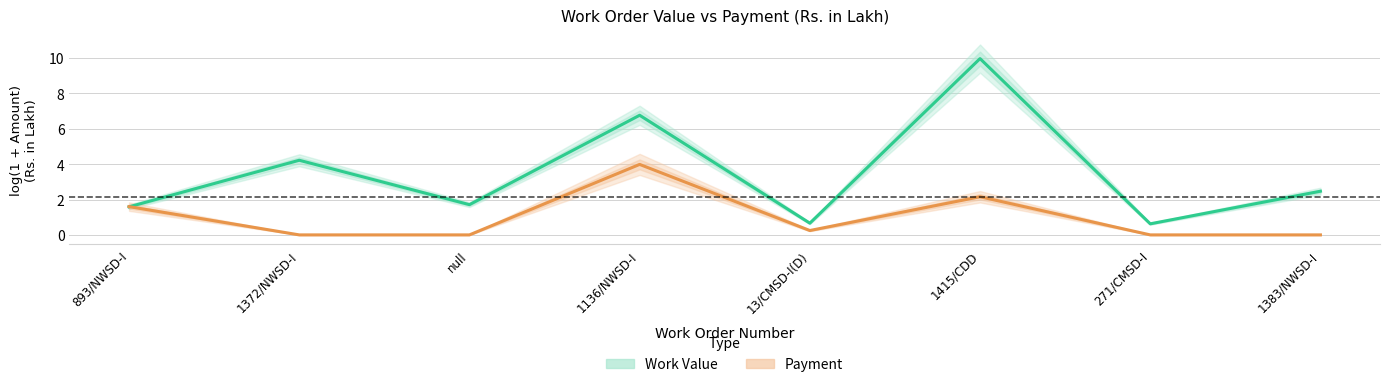

What is the sum of all Work Value values?

28.0